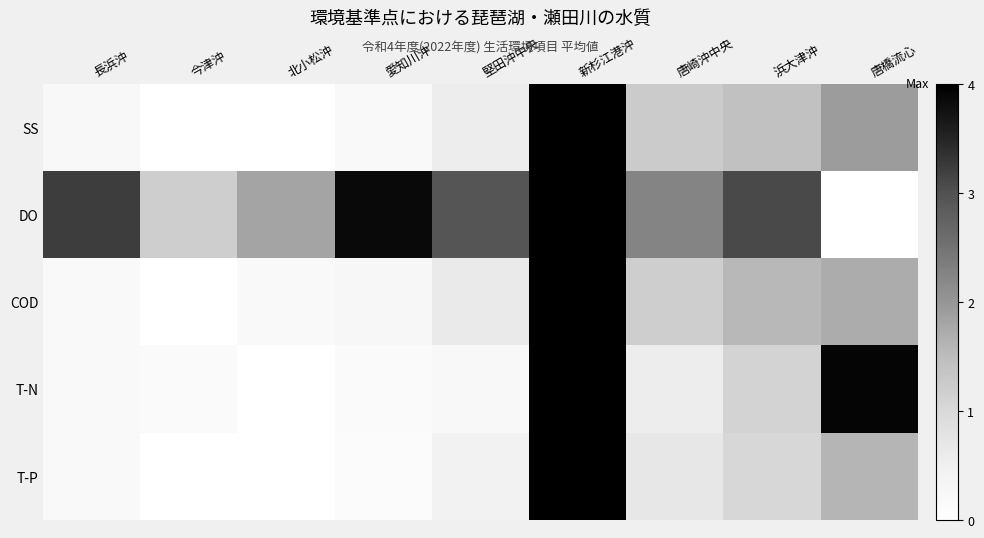

Reading left to right, extract all data points from this chart.

SS: 長浜沖=0.2	今津沖=0.0	北小松沖=0.0	愛知川沖=0.2	堅田沖中央=0.6	新杉江港沖=4.0	唐崎沖中央=1.2	浜大津沖=1.4	唐橋流心=1.9
DO: 長浜沖=3.2	今津沖=1.2	北小松沖=1.8	愛知川沖=3.9	堅田沖中央=2.9	新杉江港沖=4.0	唐崎沖中央=2.2	浜大津沖=3.1	唐橋流心=0.0
COD: 長浜沖=0.2	今津沖=0.0	北小松沖=0.2	愛知川沖=0.3	堅田沖中央=0.6	新杉江港沖=4.0	唐崎沖中央=1.2	浜大津沖=1.6	唐橋流心=1.7
T-N: 長浜沖=0.2	今津沖=0.1	北小松沖=0.0	愛知川沖=0.2	堅田沖中央=0.2	新杉江港沖=4.0	唐崎沖中央=0.5	浜大津沖=1.1	唐橋流心=3.9
T-P: 長浜沖=0.2	今津沖=0.0	北小松沖=0.0	愛知川沖=0.1	堅田沖中央=0.4	新杉江港沖=4.0	唐崎沖中央=0.7	浜大津沖=1.0	唐橋流心=1.6